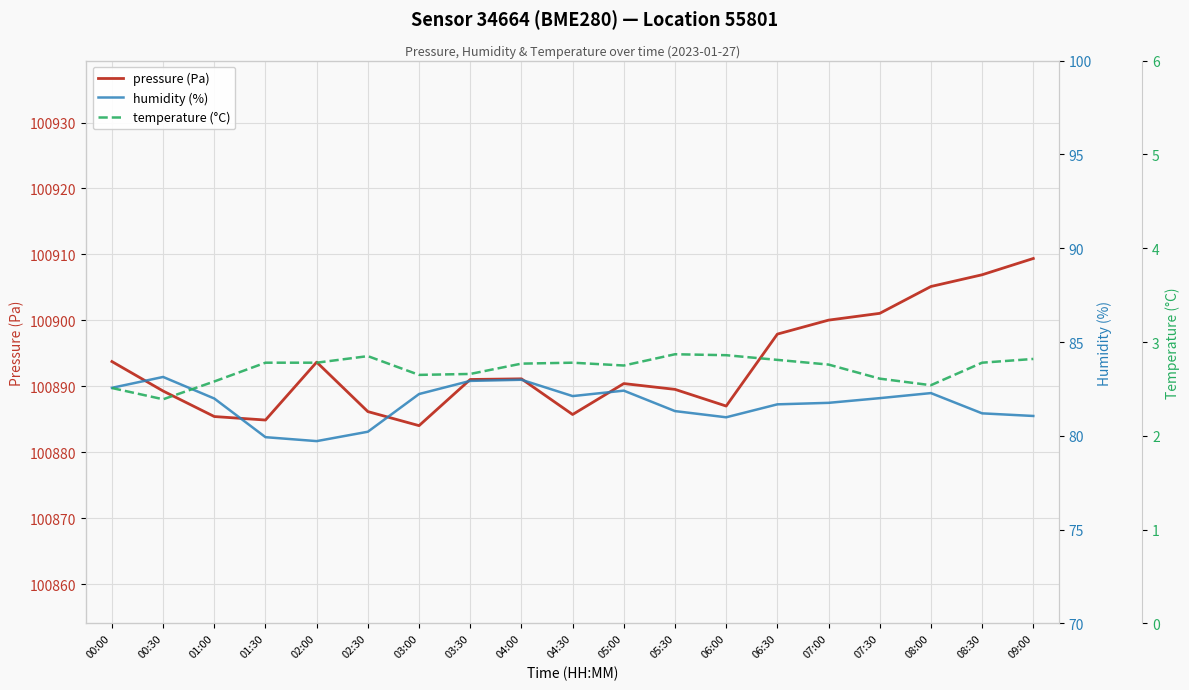

True or false: humidity (%) and pressure (Pa) cross at least once.

False